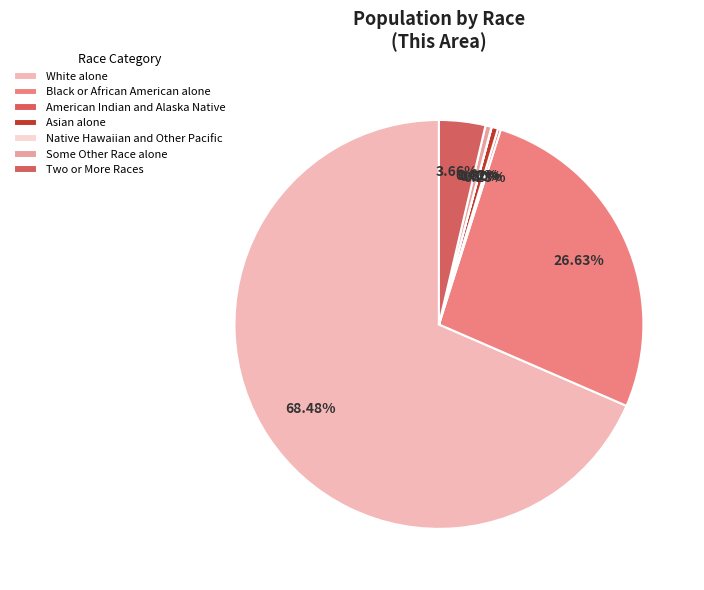

What is the change in value from Black or African American alone to American Indian and Alaska Native?

-7358